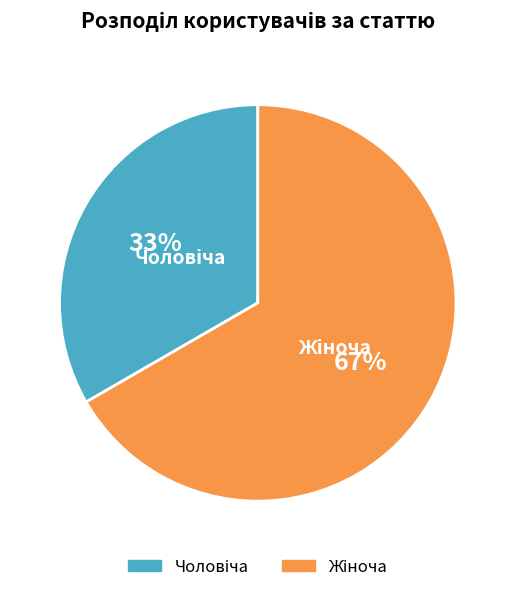

Does any single category account for the majority?

Yes